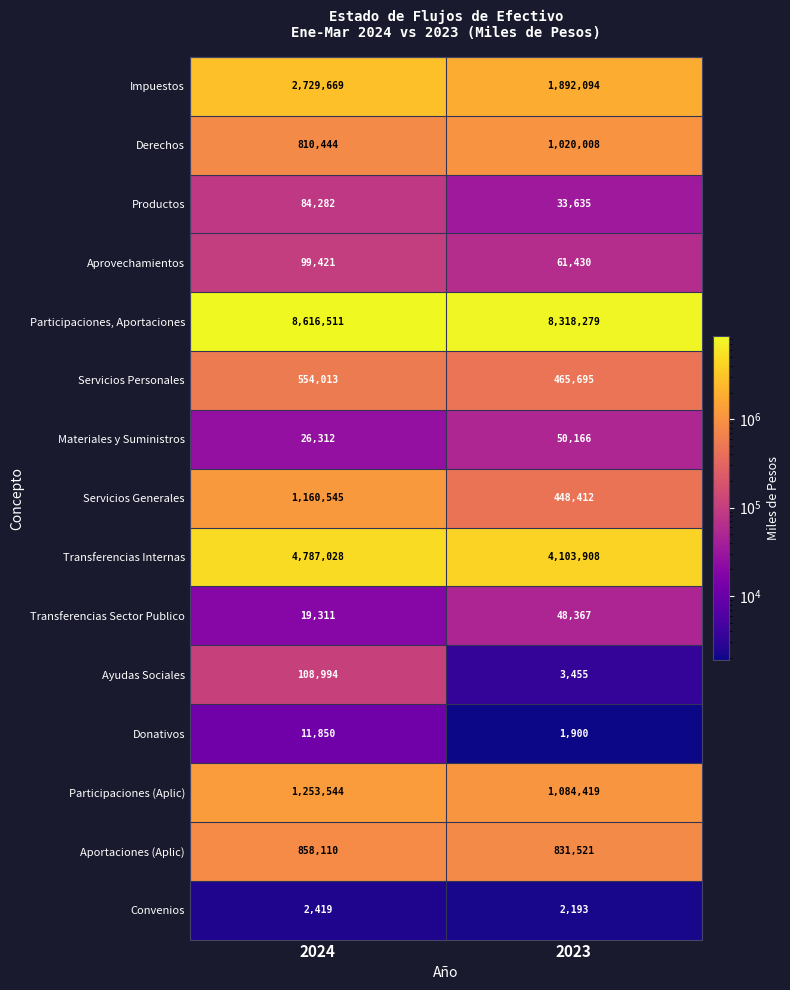

What is the average value of the Impuestos series?

2310882